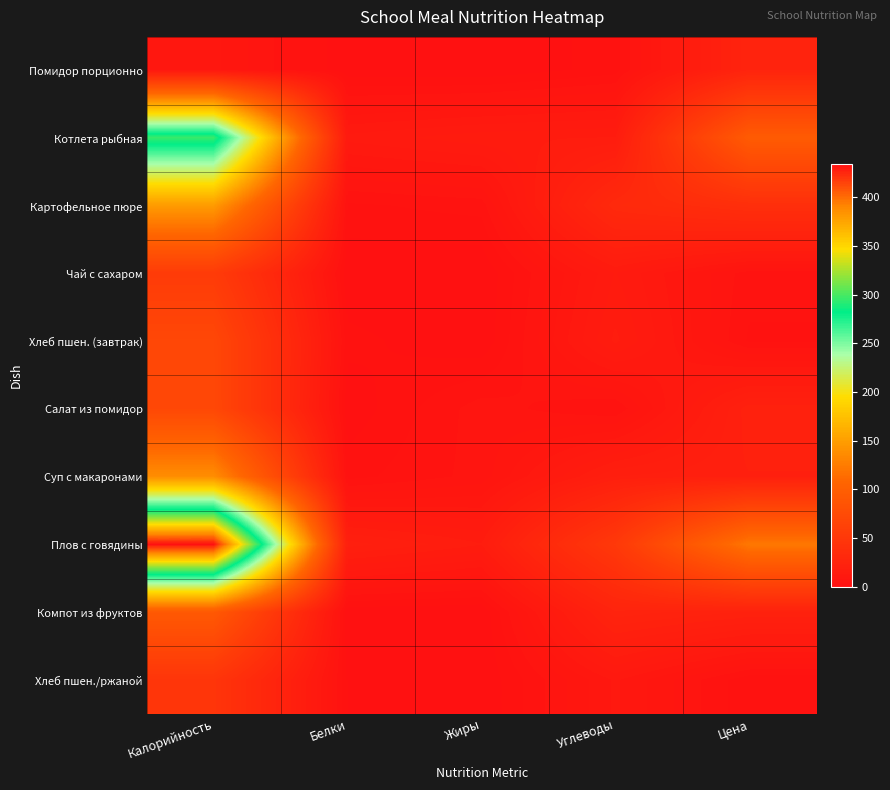

What is the total value across all series at Углеводы?

188.1